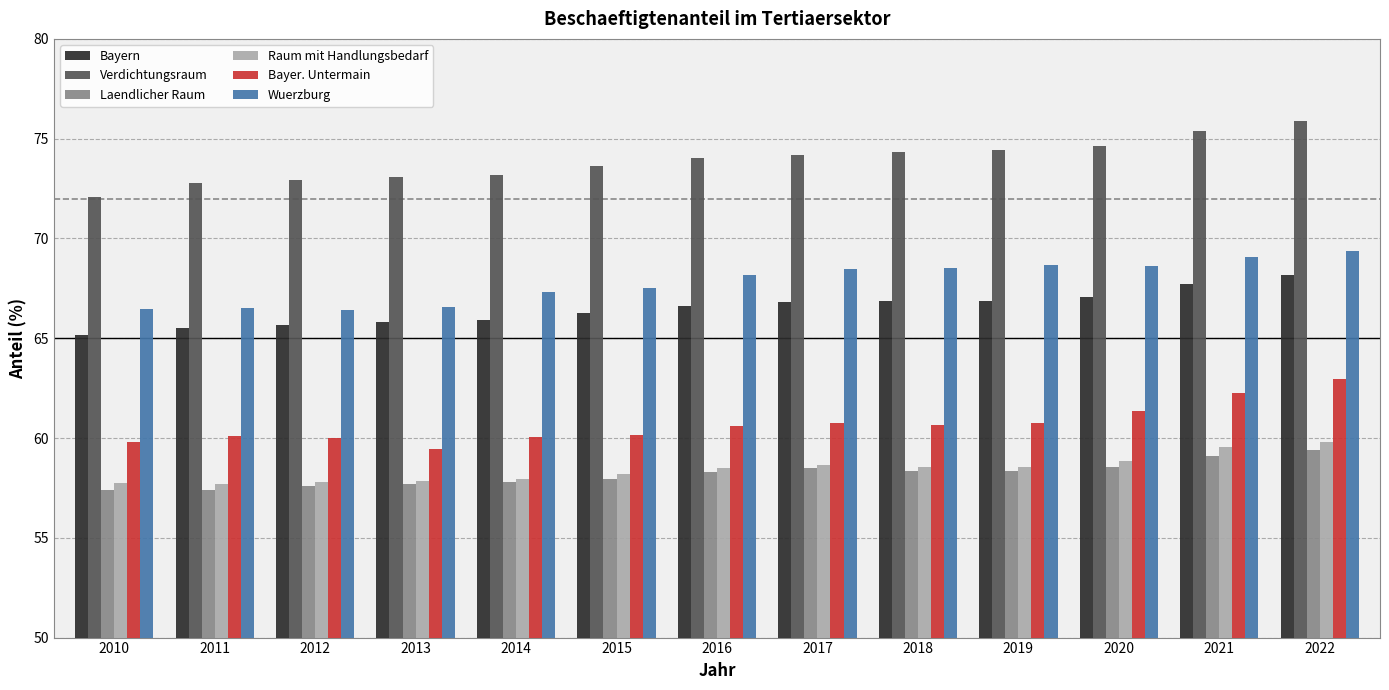

Is it true that Bayern equals 27.2 at 2019?

False